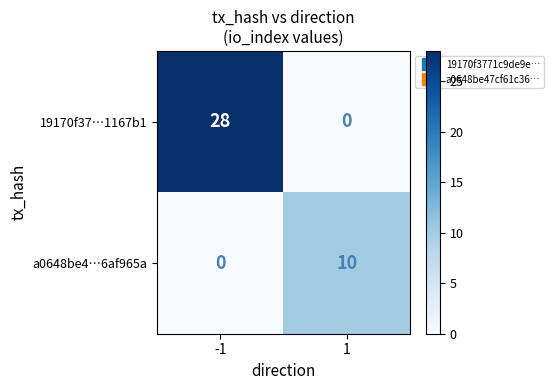

How many values in 19170f37…1167b1 are above zero?

1